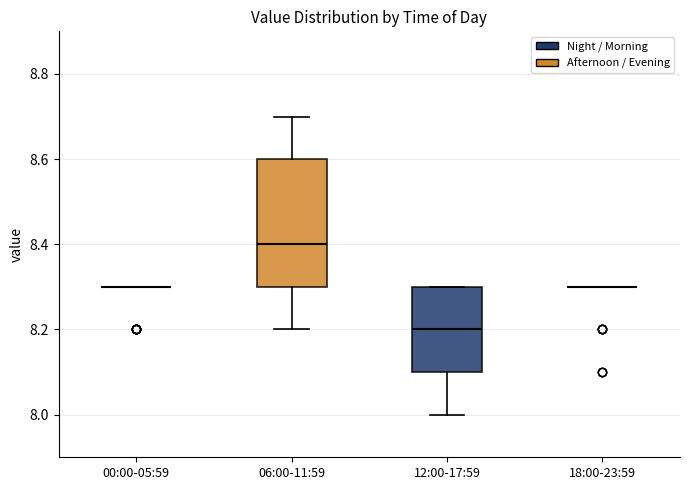

Reading left to right, read every box against the y-axis: the position of its median line, the range the box covers, and the ends of its whiskers. The values are not printed on the chart, so give them approximately, as read against the axis.

00:00-05:59: box collapsed to a line at 8.3, whiskers 8.3 to 8.3
06:00-11:59: median 8.4, box 8.3 to 8.6, whiskers 8.2 to 8.7
12:00-17:59: median 8.2, box 8.1 to 8.3, whiskers 8.0 to 8.3
18:00-23:59: box collapsed to a line at 8.3, whiskers 8.3 to 8.3